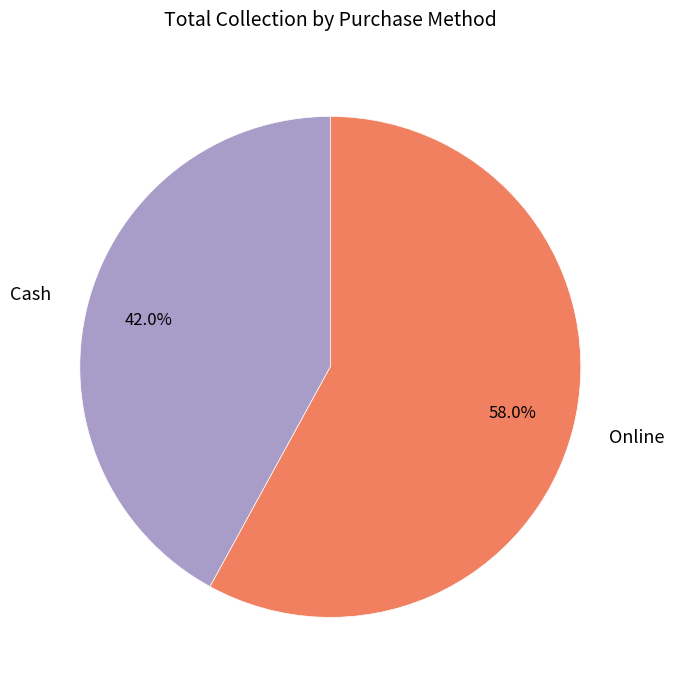

Does any single category account for the majority?

Yes